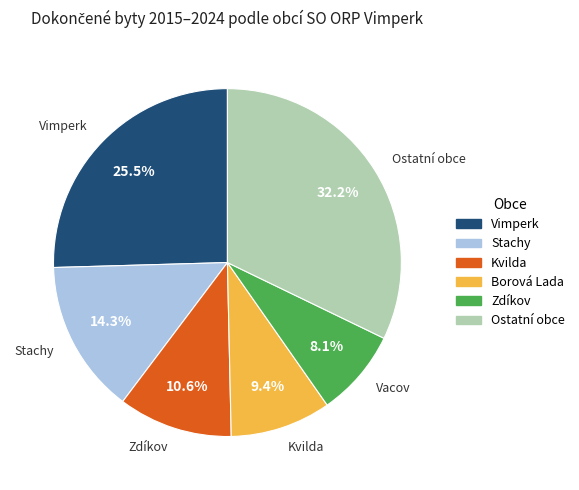

Count the number of slices in the pie.

6